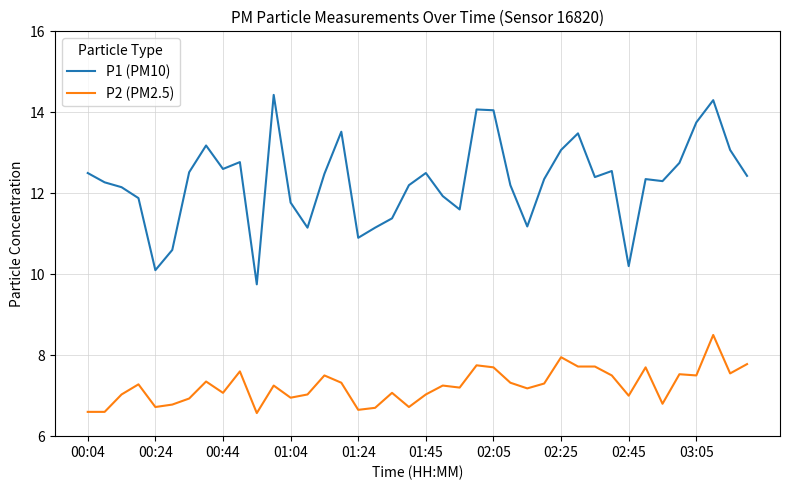

Which series has the largest total across all categories?

P1 (PM10)